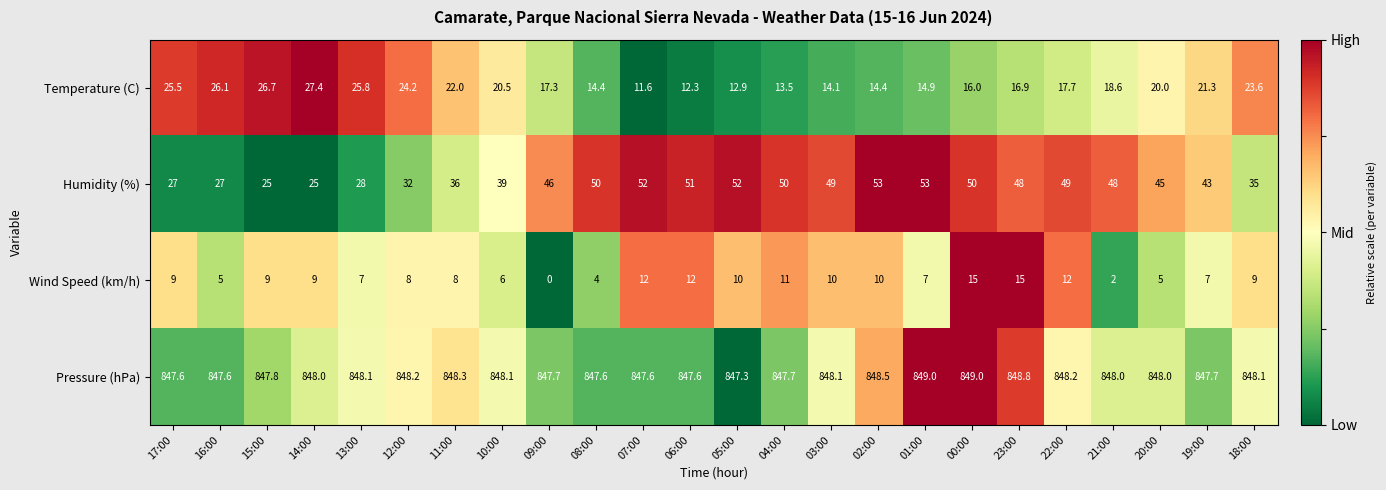

What is the total value across all series at 16:00?

905.7